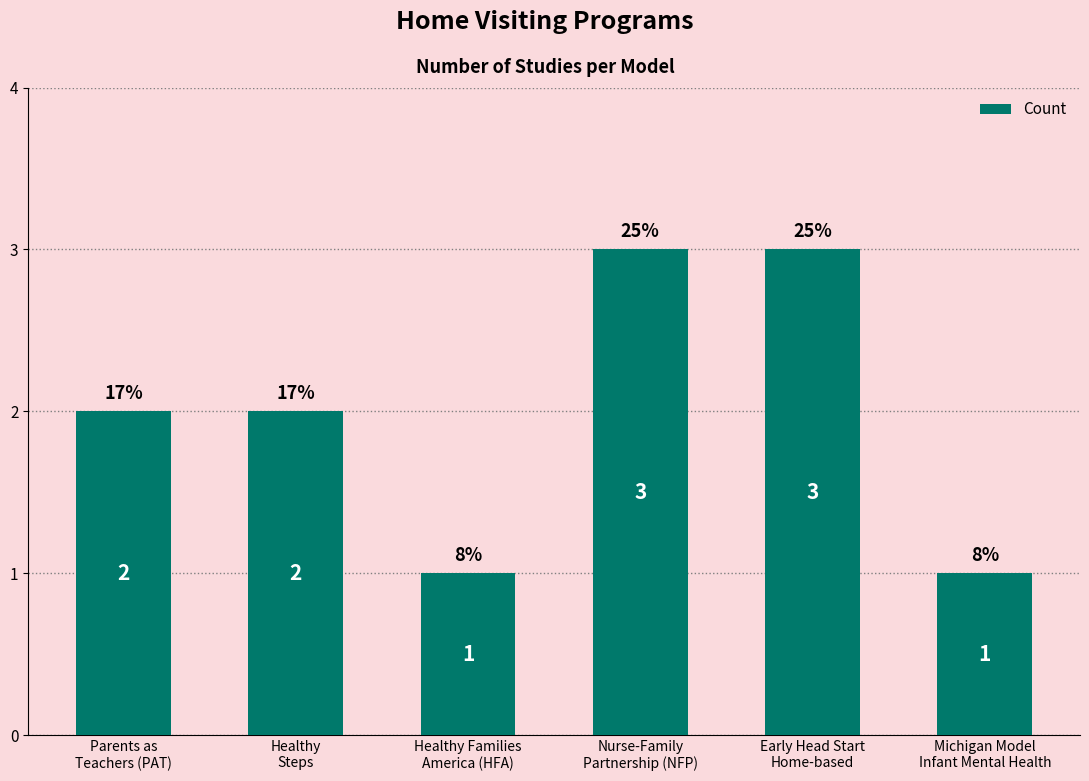

Reading right to left, what are all the values shown in this chart?

Michigan Model
Infant Mental Health=1	Early Head Start
Home-based=3	Nurse-Family
Partnership (NFP)=3	Healthy Families
America (HFA)=1	Healthy
Steps=2	Parents as
Teachers (PAT)=2